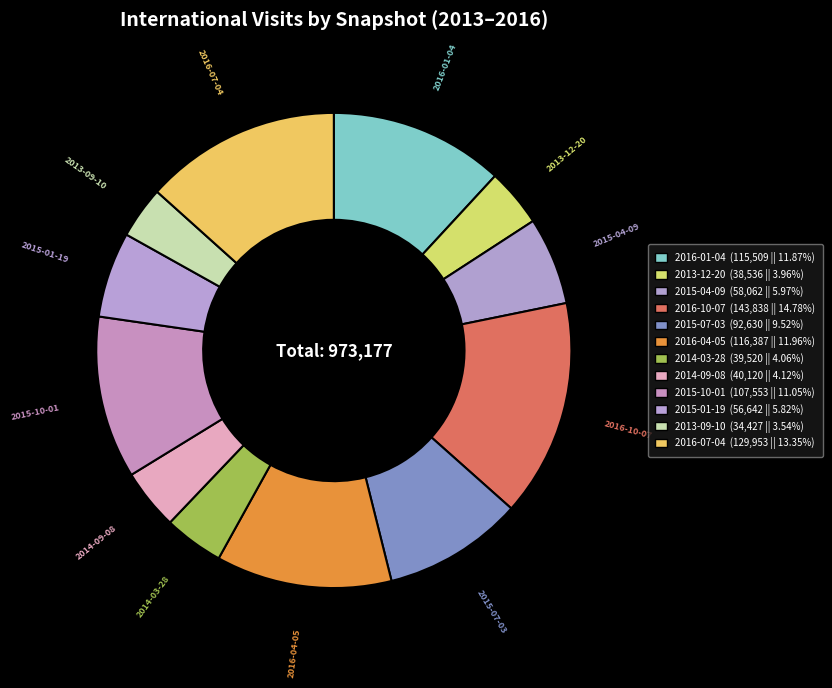

Count the number of slices in the pie.

12